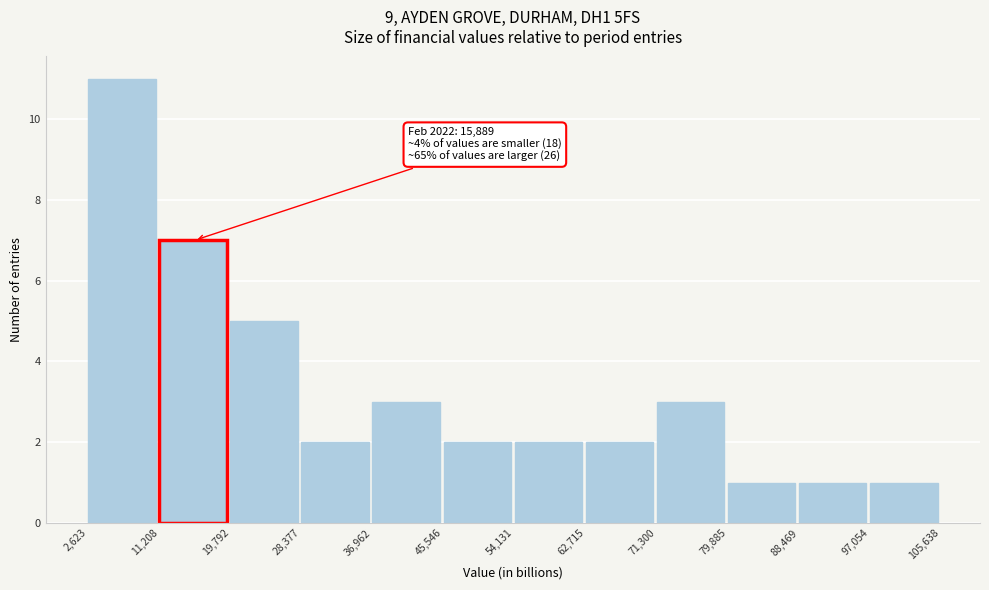

Over which range of the x-axis is the bar tallest?

2,623 to 11,208